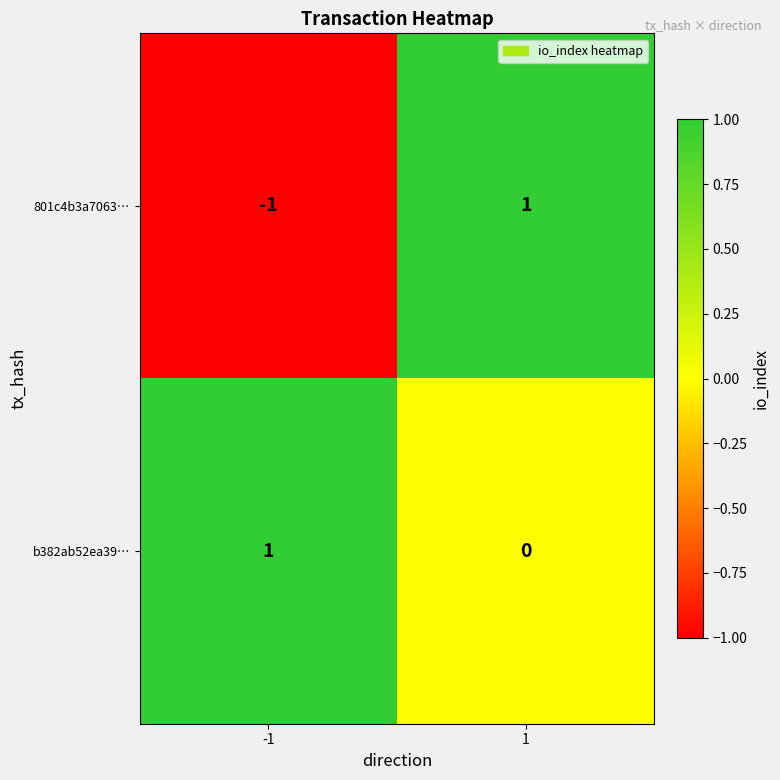

Which series changed the most between -1 and 1?

801c4b3a7063…